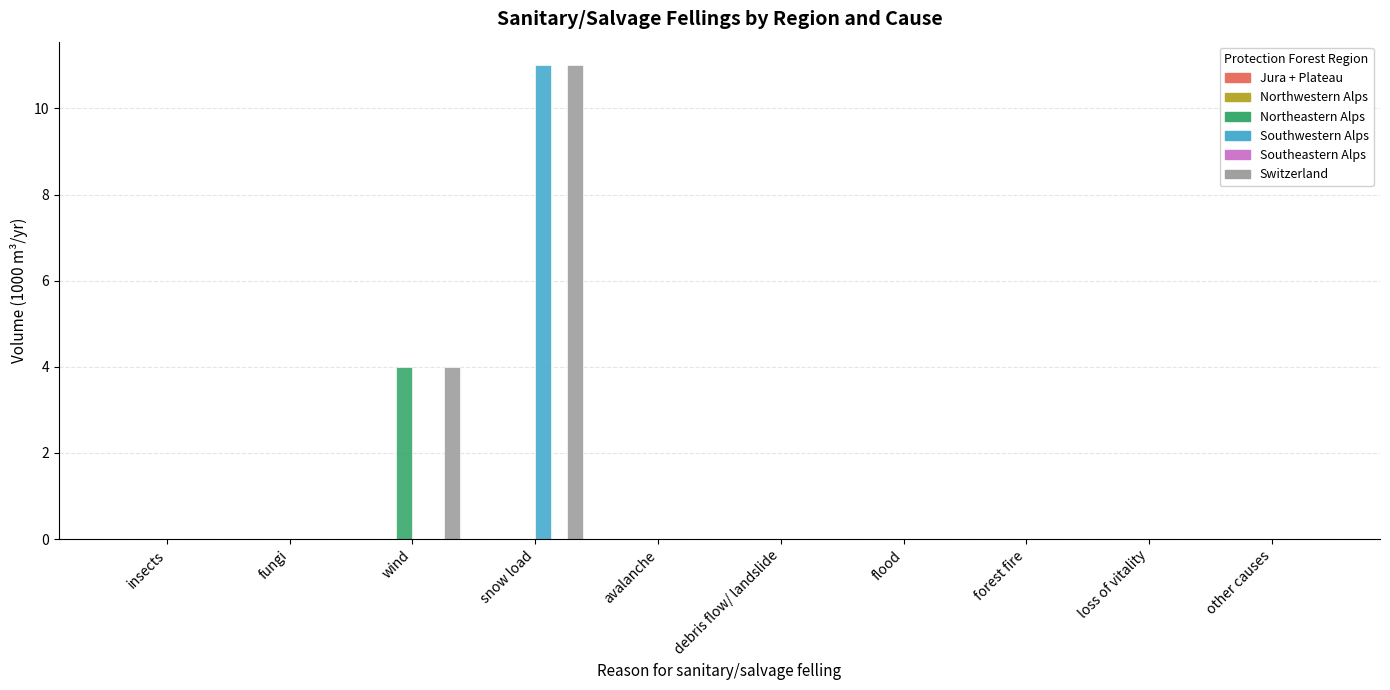

What value does the Northeastern Alps series have at wind?

4